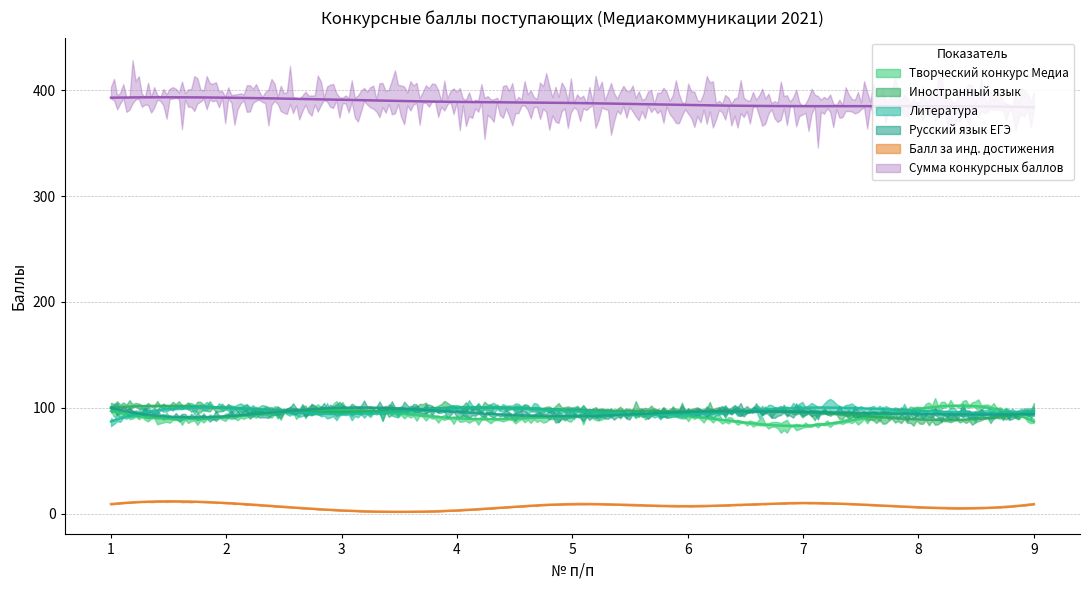

How many lines are shown in the chart?

6